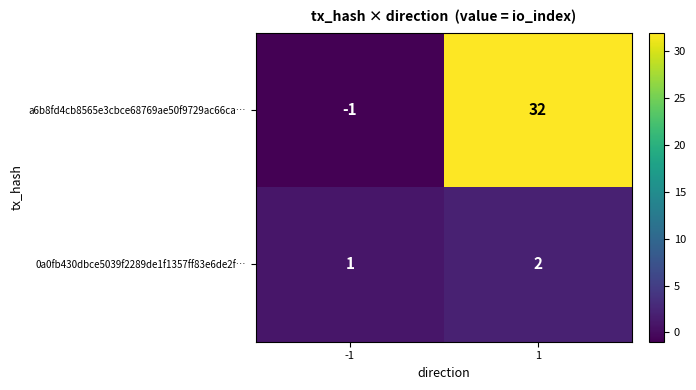

List the labels in order of 0a0fb430dbce5039f2289de1f1357ff83e6de2f… value, largest first.

1, -1